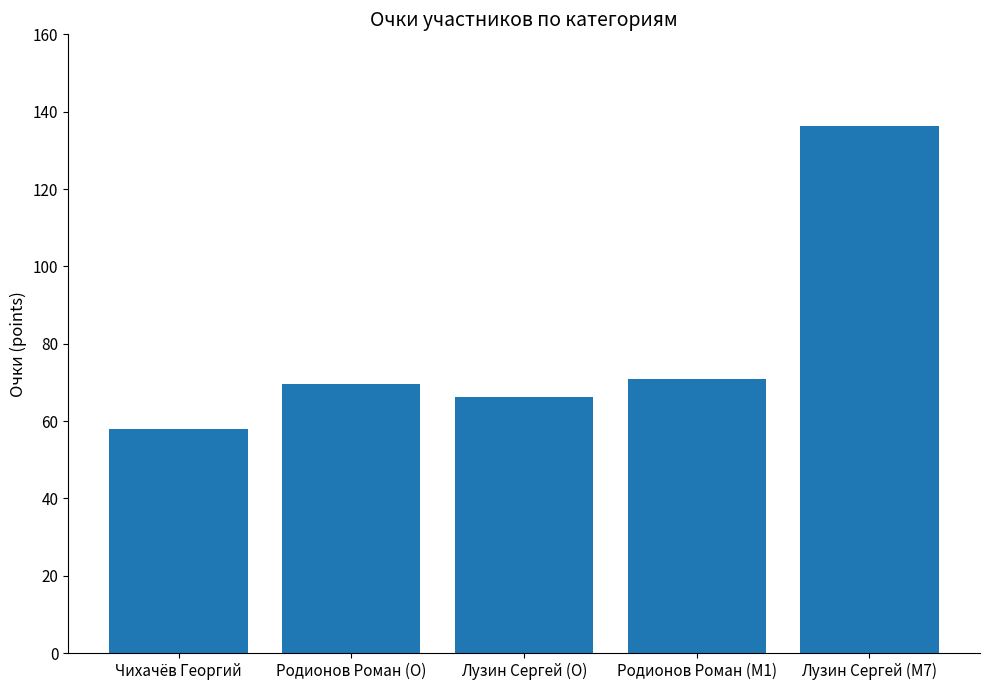

Reading right to left, transcribe all the data shown in this chart.

Лузин Сергей (M7)=136.4	Родионов Роман (M1)=70.7	Лузин Сергей (O)=66.1	Родионов Роман (O)=69.5	Чихачёв Георгий=58.0